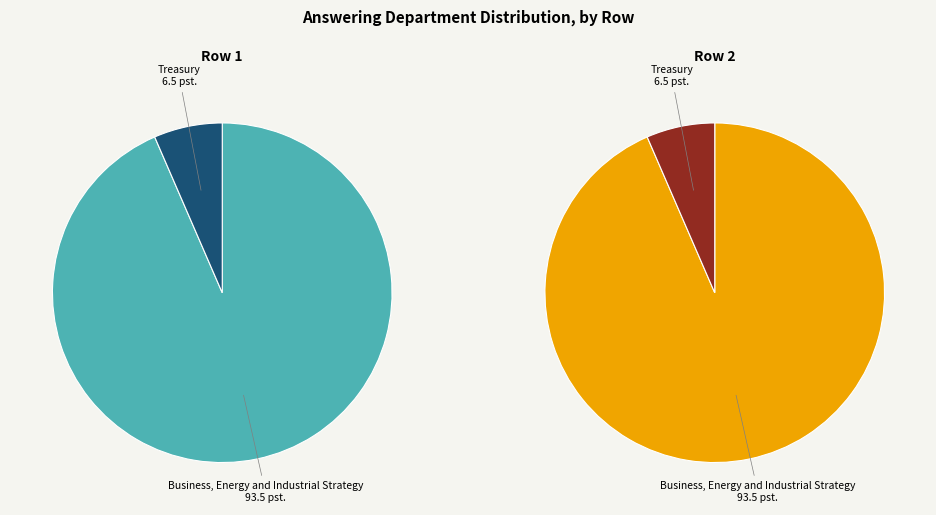

What percentage is the 1 slice, to the nearest percent?

7%